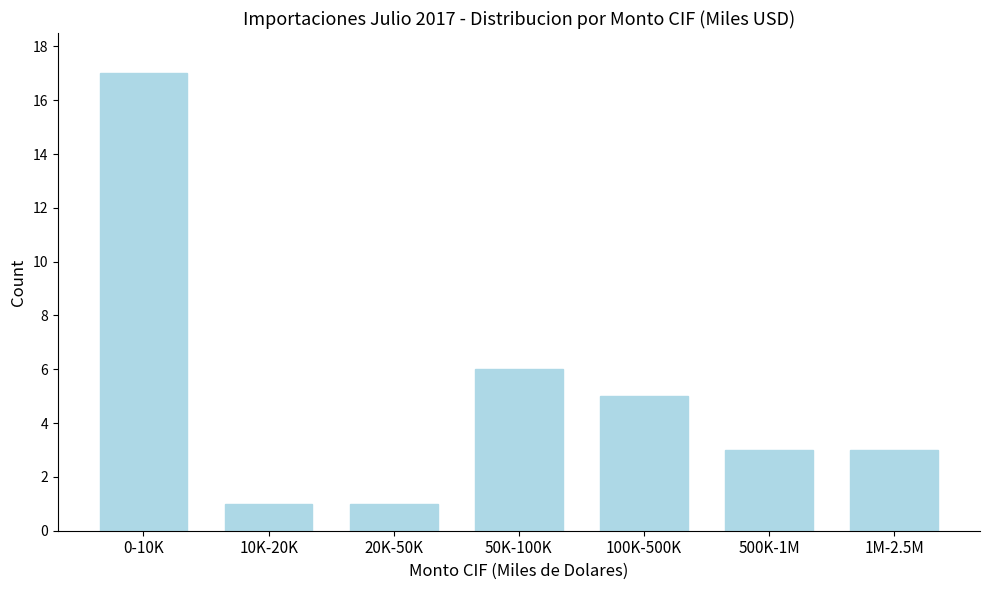

Reading right to left, transcribe all the data shown in this chart.

1M-2.5M=3	500K-1M=3	100K-500K=5	50K-100K=6	20K-50K=1	10K-20K=1	0-10K=17